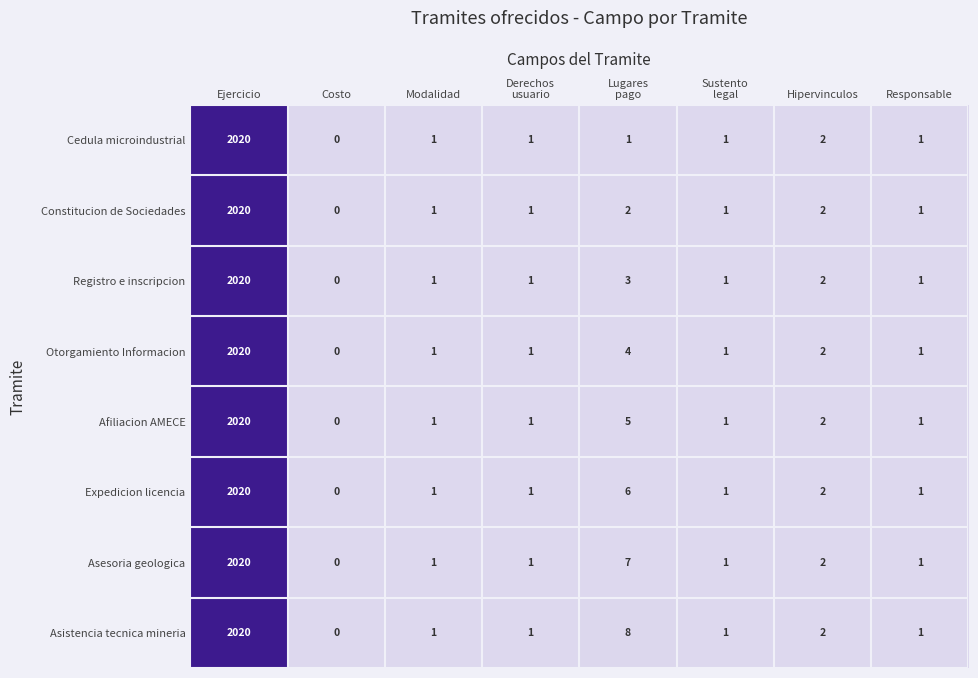

The Expedicion licencia series shows 2 at Hipervinculos. True or false?

True